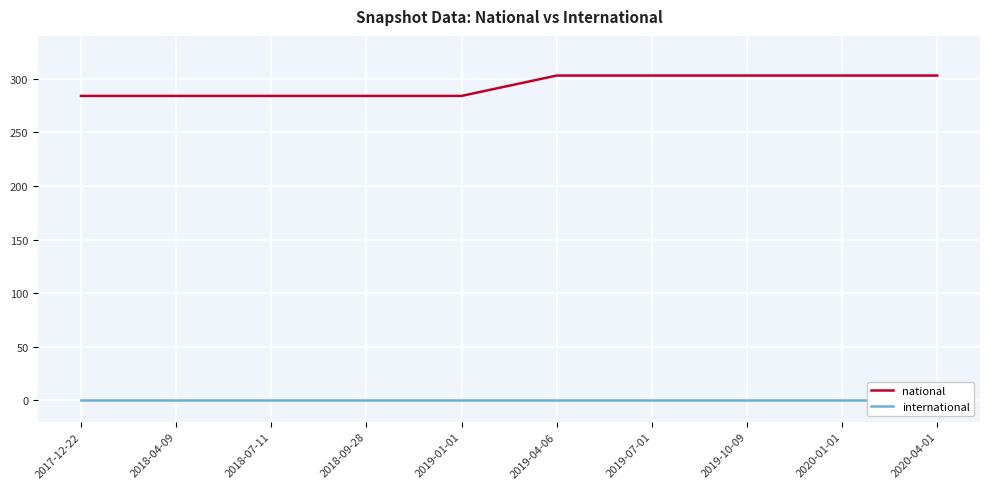

True or false: national and international cross at least once.

False